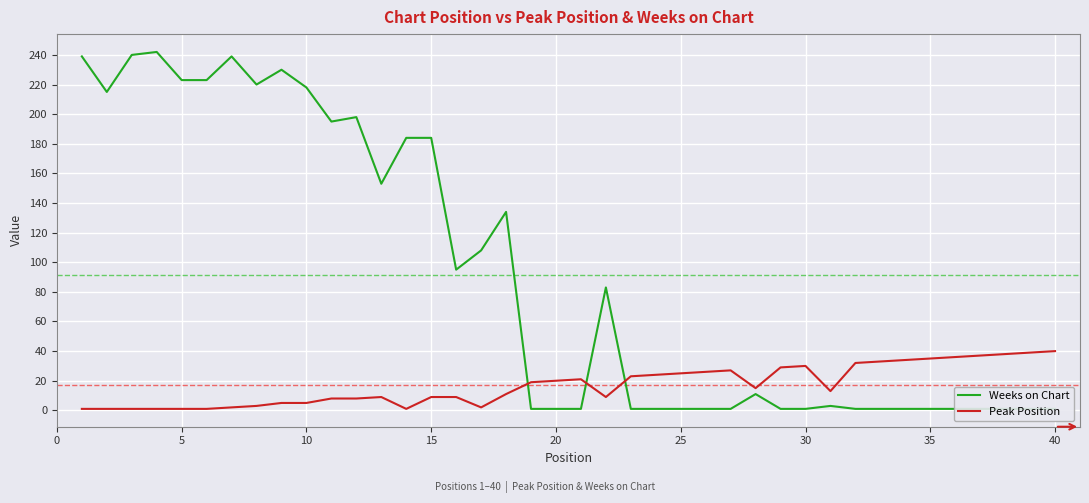

After their last crossing, which series has the higher values: Peak Position or Weeks on Chart?

Peak Position